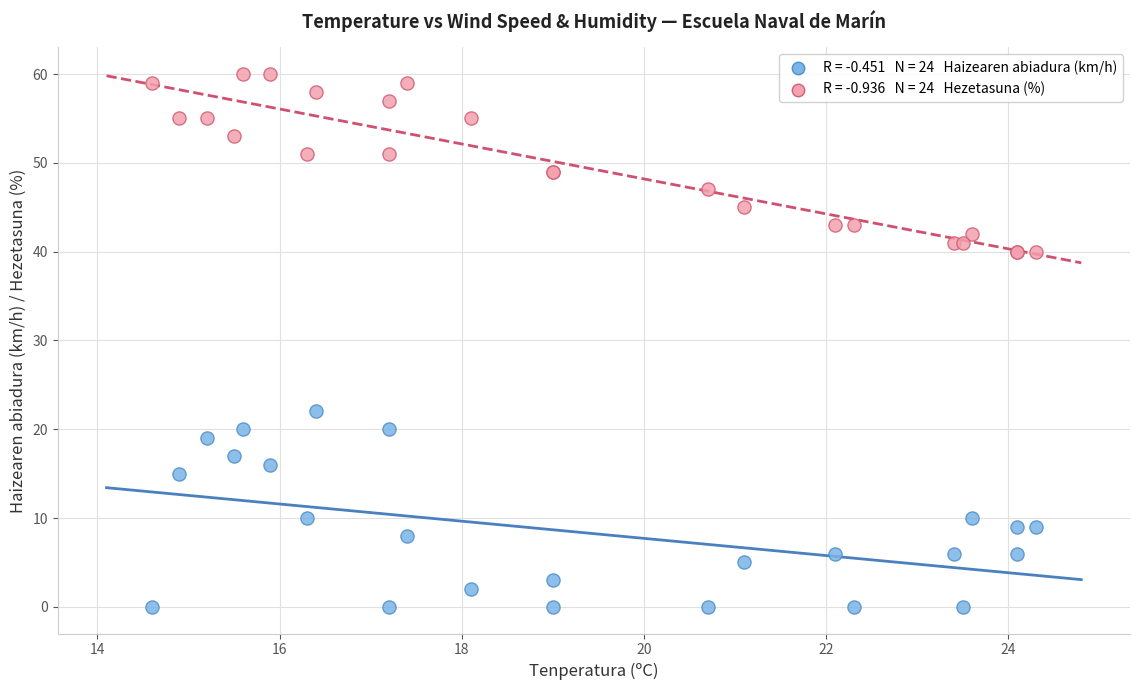

Across all series, what Y value is closest to 30?

22